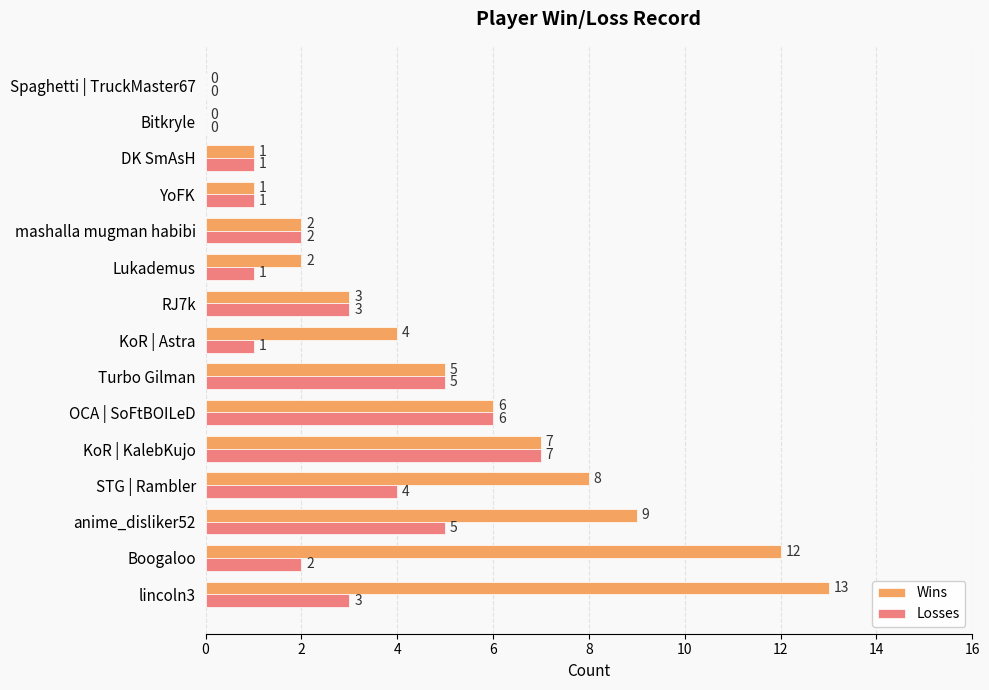

True or false: Wins has a value of 2 at Turbo Gilman.

False